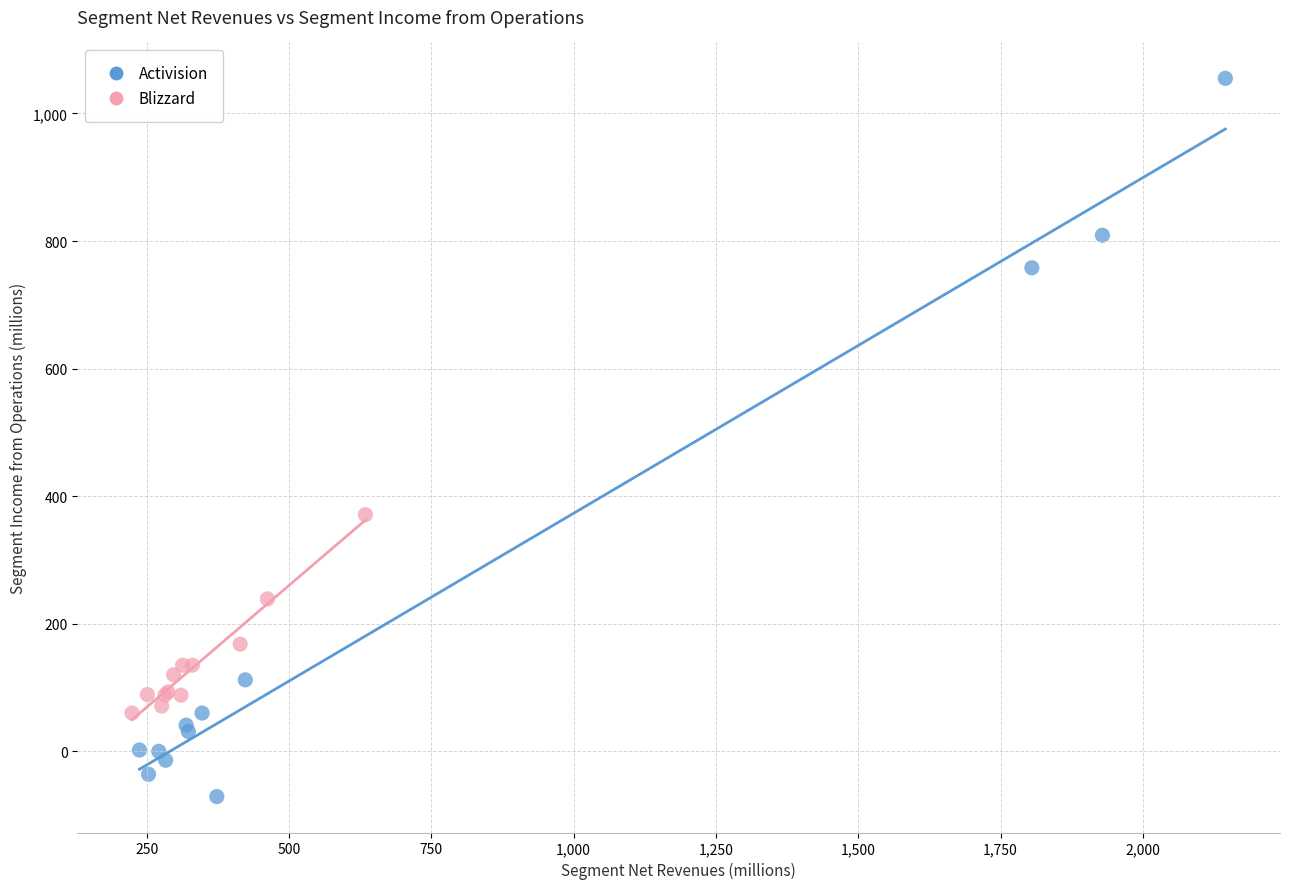

What are all the series names shown in the legend?

Activision, Blizzard